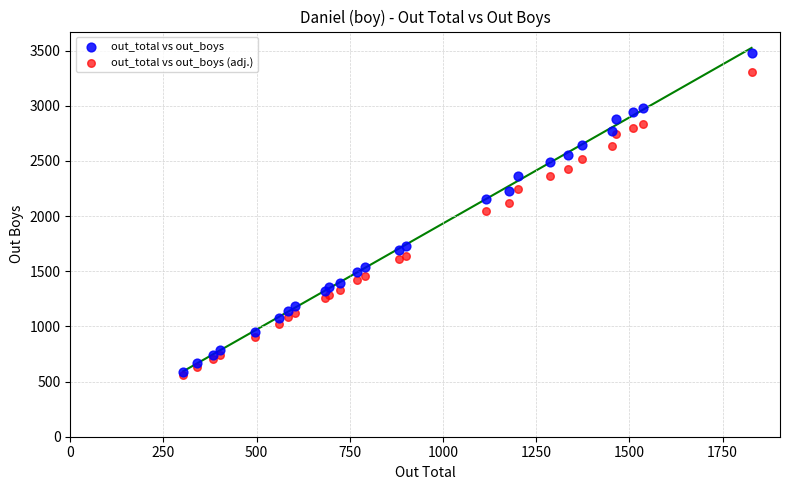

Which series contains the highest Y value?

out_total vs out_boys